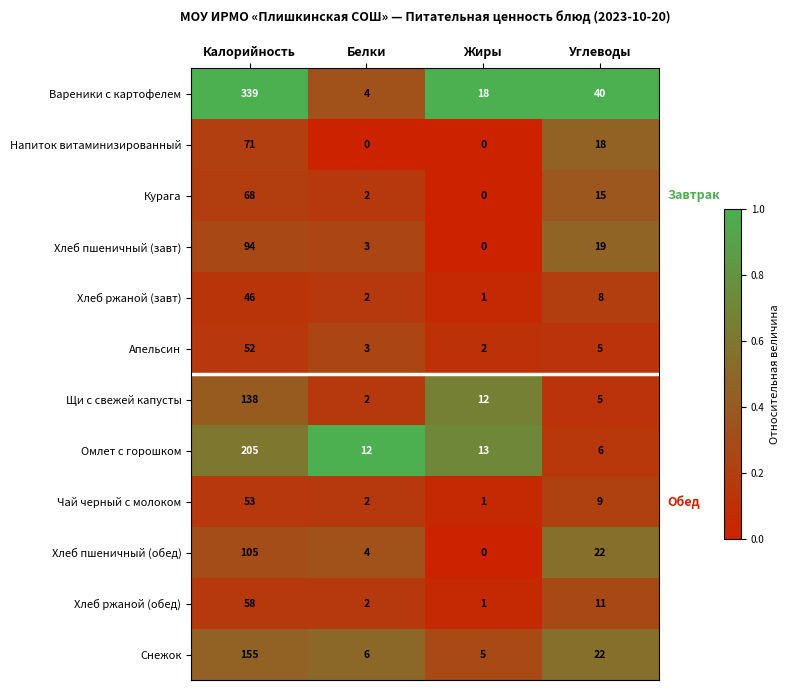

The value of Хлеб ржаной (завт) at Белки is 2. True or false?

True